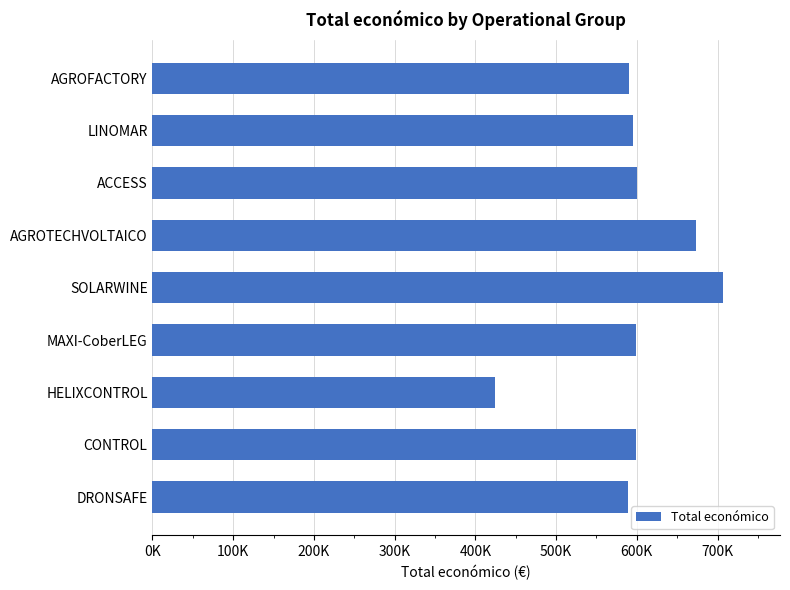

How many values exceed 598597?

4